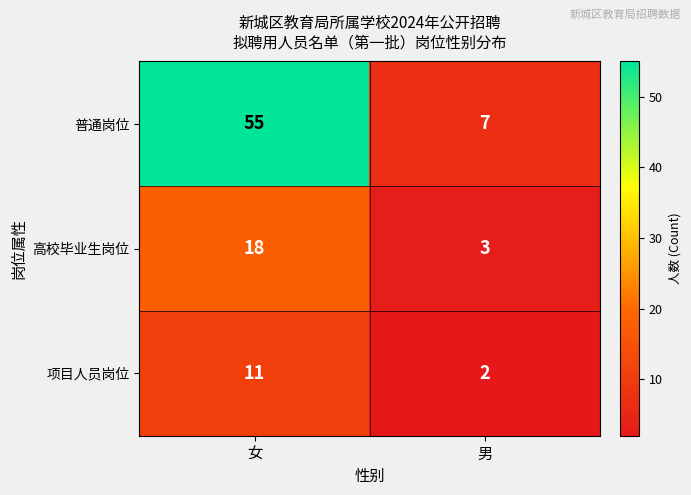

What is the highest value of the 项目人员岗位 series?

11